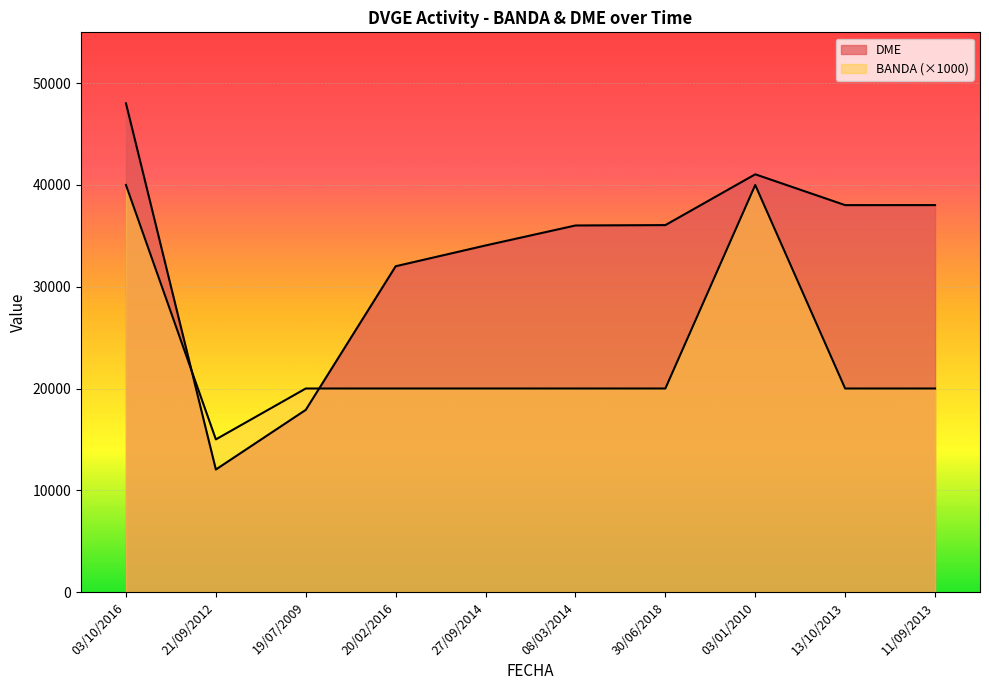

What is the label of the 4th point from the left?

20/02/2016